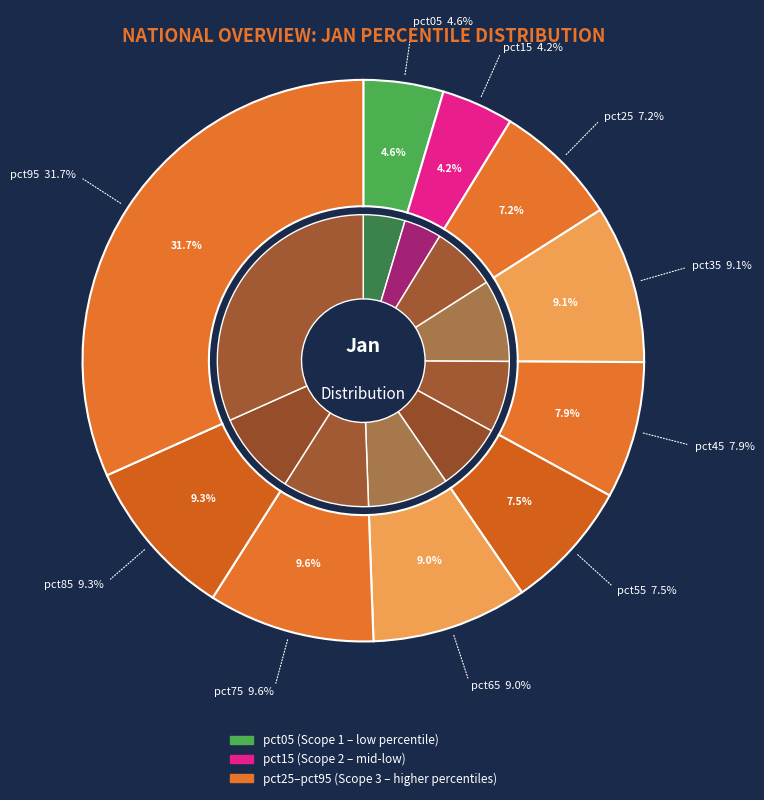

Which category has the biggest portion of the pie?

pct95